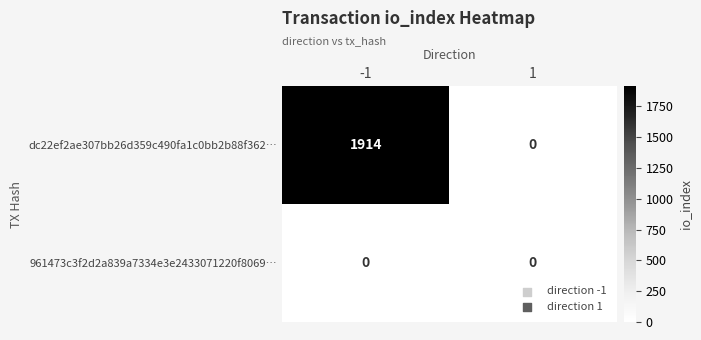

List the series in order of their peak value, lowest first.

961473c3f2d2a839a7334e3e2433071220f8069…, dc22ef2ae307bb26d359c490fa1c0bb2b88f362…